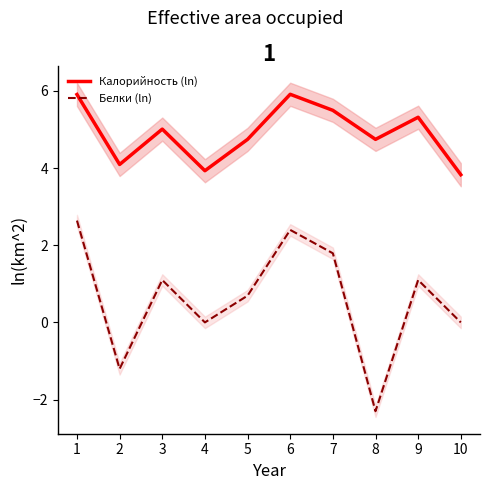

Rank the series by their average value, from highest to lowest.

Калорийность (ln), Белки (ln)